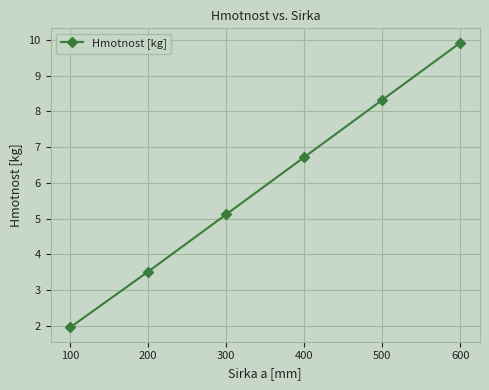

True or false: there are more than 2 points higher than both neighbors.

False